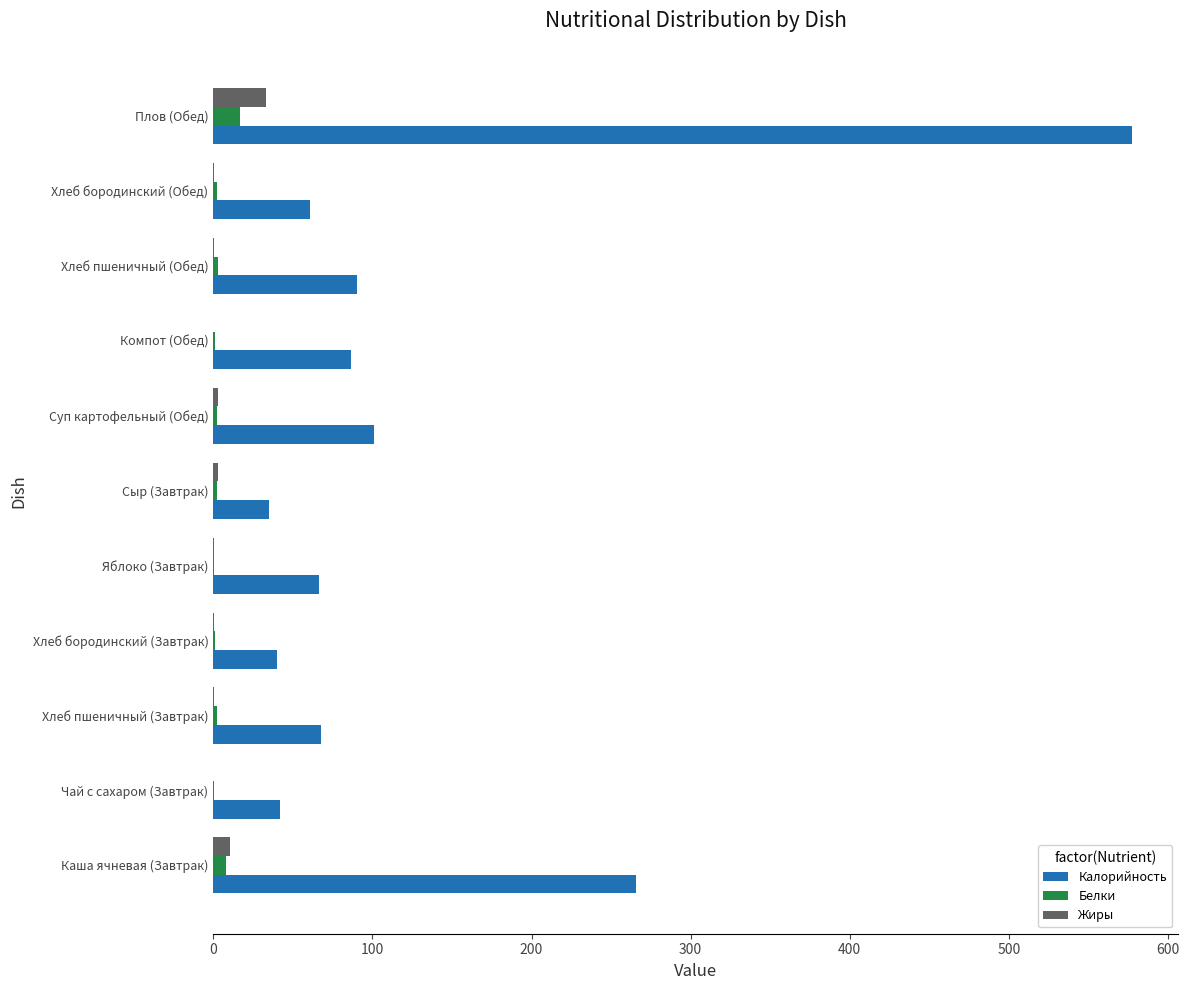

The value of Калорийность at Хлеб бородинский (Обед) is 60.5. True or false?

True